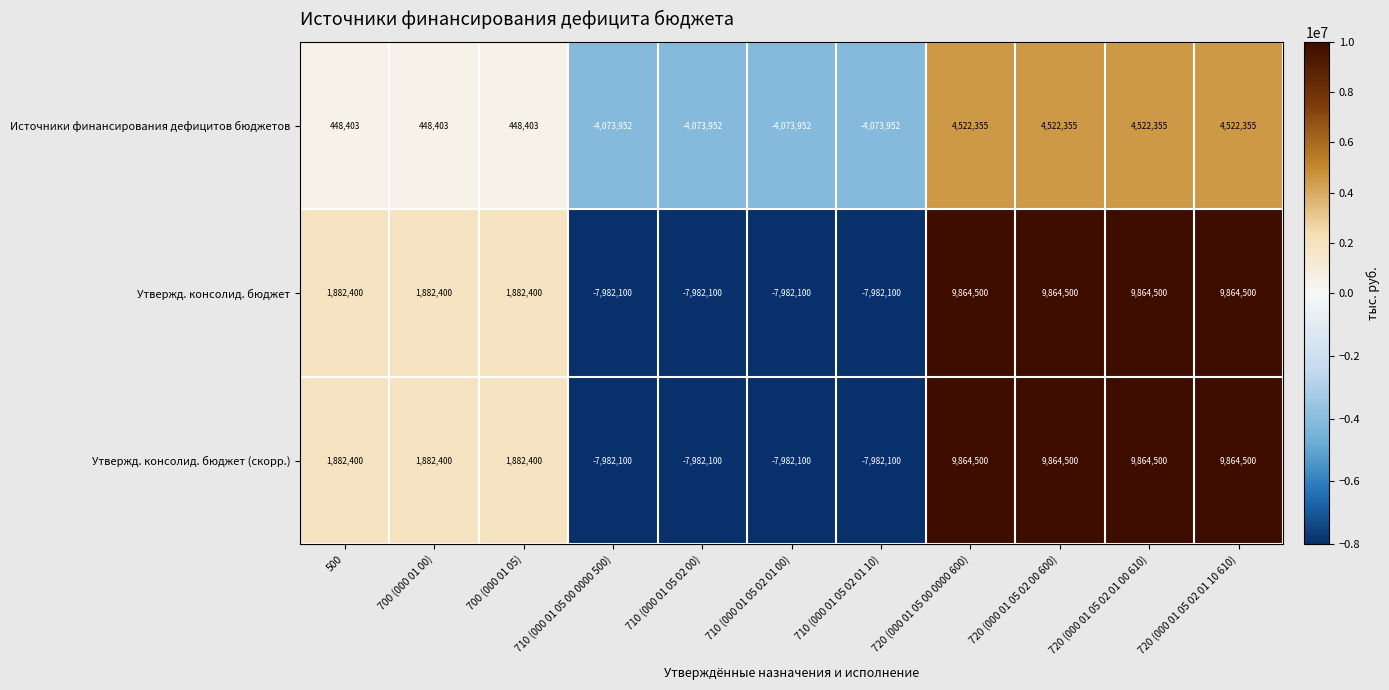

Count the Утвержд. консолид. бюджет values in the range -7982100 to 9864500.

11